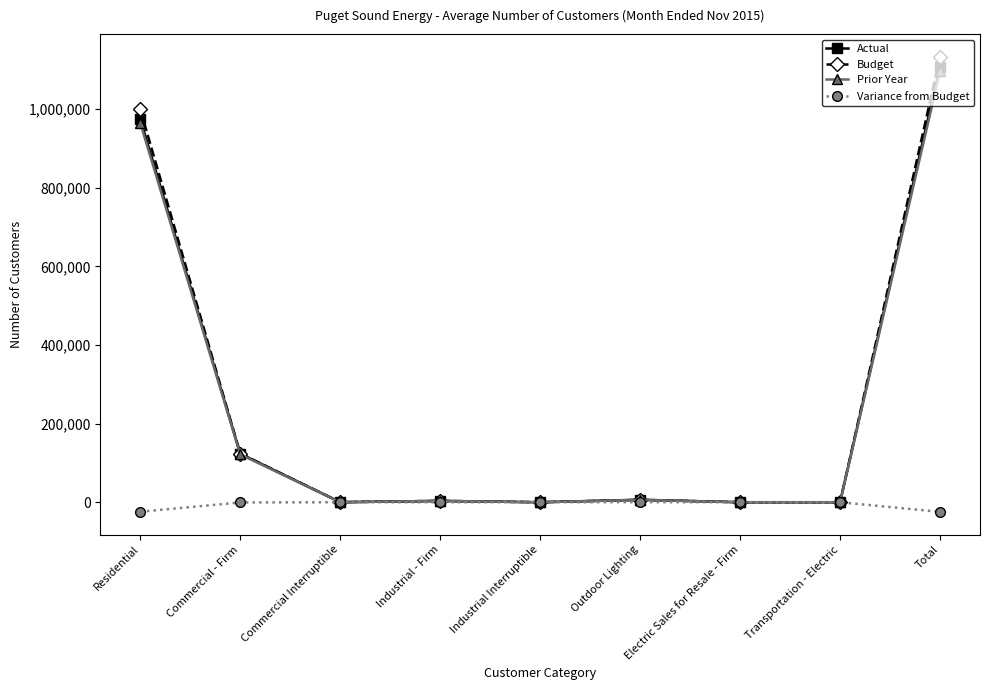

At which label does Budget first exceed 3405?

Residential